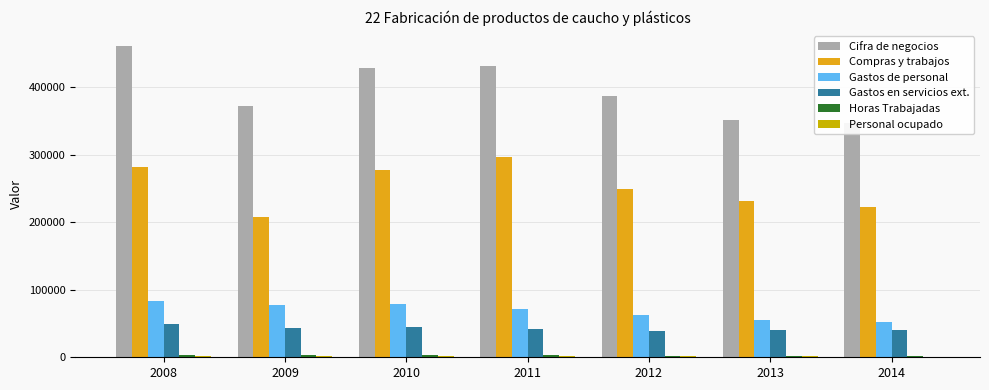

Reading left to right, transcribe all the data shown in this chart.

Cifra de negocios: 2008=460413	2009=372153	2010=428736	2011=431331	2012=387570	2013=351226	2014=346430
Compras y trabajos: 2008=282479	2009=207733	2010=276881	2011=296915	2012=249255	2013=231656	2014=223257
Gastos de personal: 2008=82913	2009=77102	2010=79509	2011=71534	2012=63240	2013=55173	2014=52496
Gastos en servicios ext.: 2008=48684	2009=43959	2010=45269	2011=42378	2012=39638	2013=40029	2014=40981
Horas Trabajadas: 2008=3164	2009=2853	2010=2873	2011=2673	2012=2080	2013=1896	2014=1839
Personal ocupado: 2008=1873	2009=1871	2010=1815	2011=1662	2012=1385	2013=1219	2014=1103